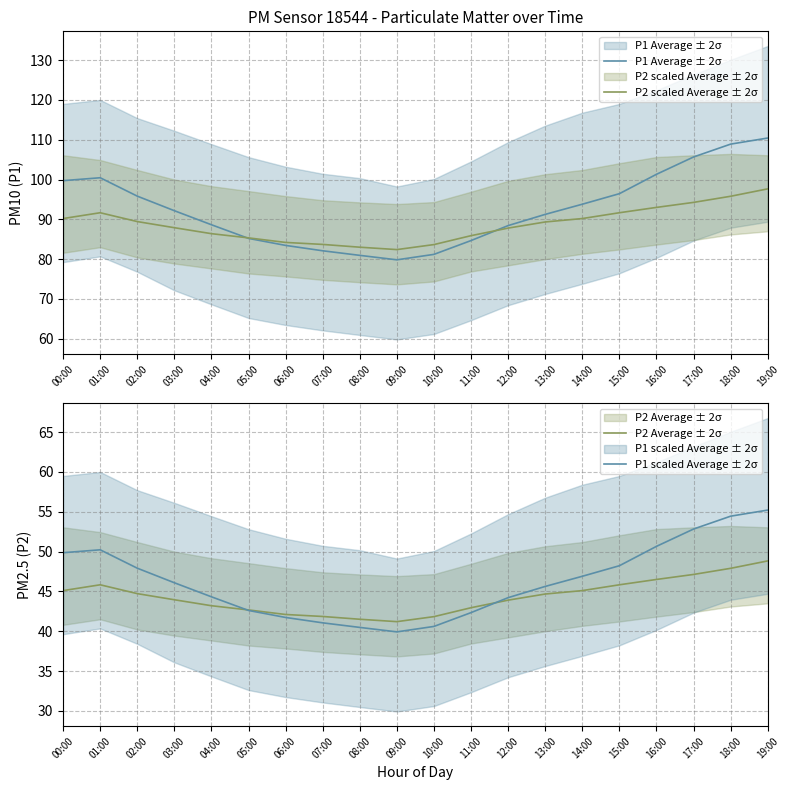

What is the sum of the P1 scaled Average ± 2σ values at 05:00 and 00:00?

92.5